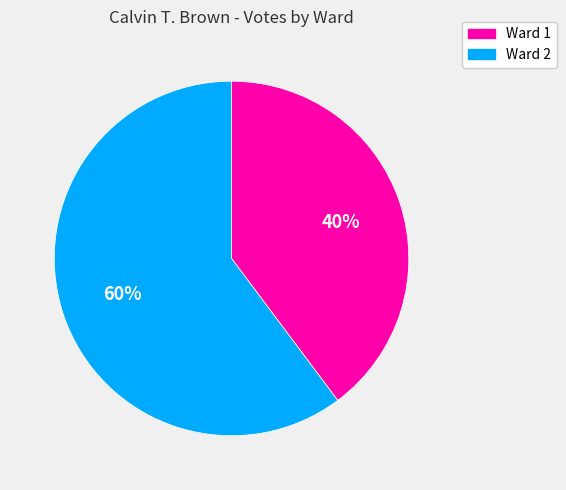

To the nearest percent, what is the average slice percentage?

50%